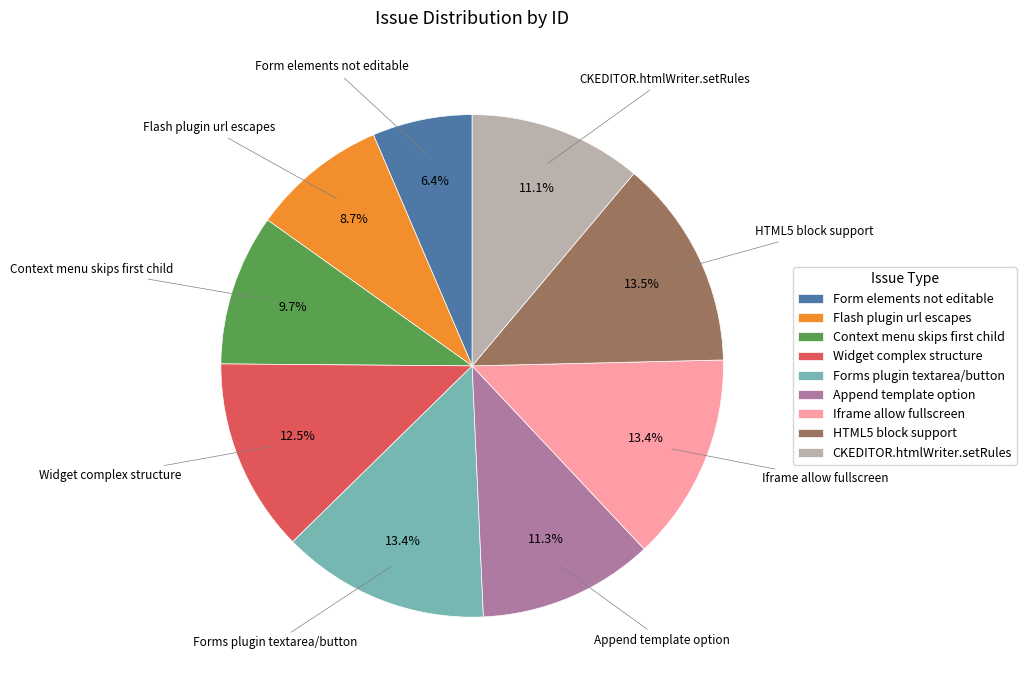

What is the smallest slice in the pie chart?

Form elements not editable